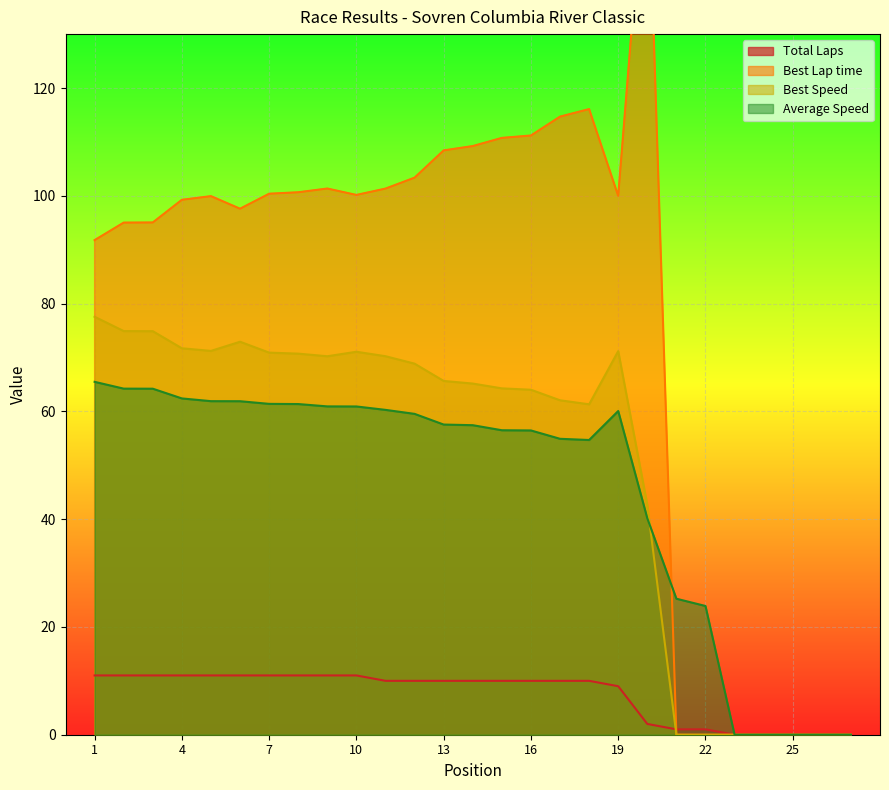

Between 8 and 27, which is larger?

8